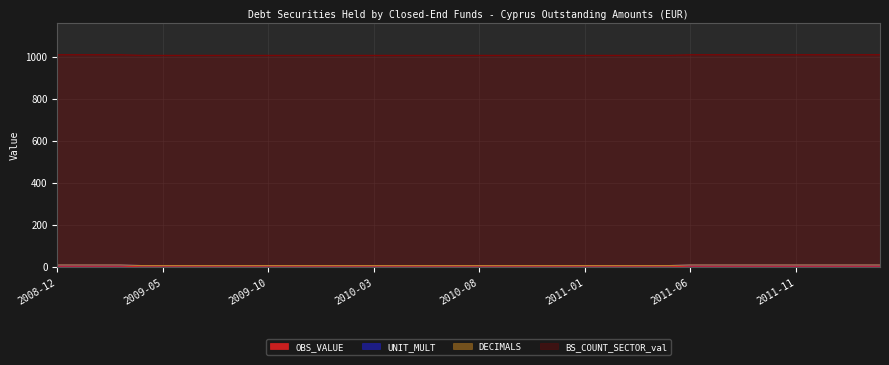

True or false: UNIT_MULT has more than 1 interior local peaks.

False